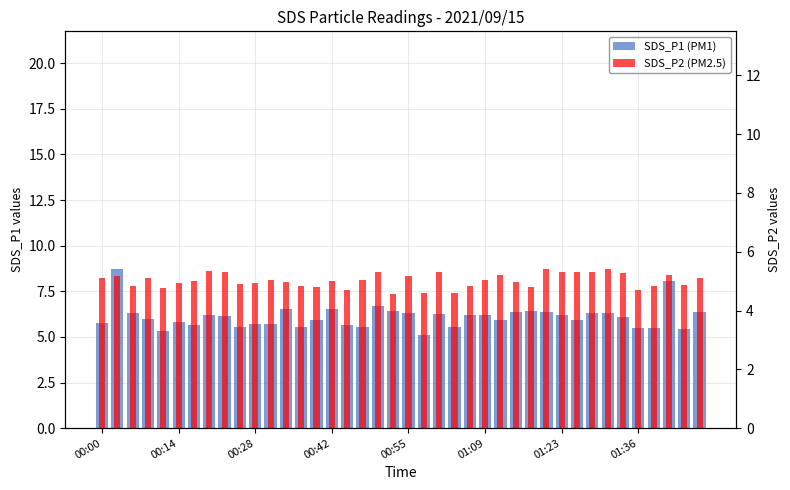

Is it true that SDS_P2 (PM2.5) equals 5.3 at 22?

True